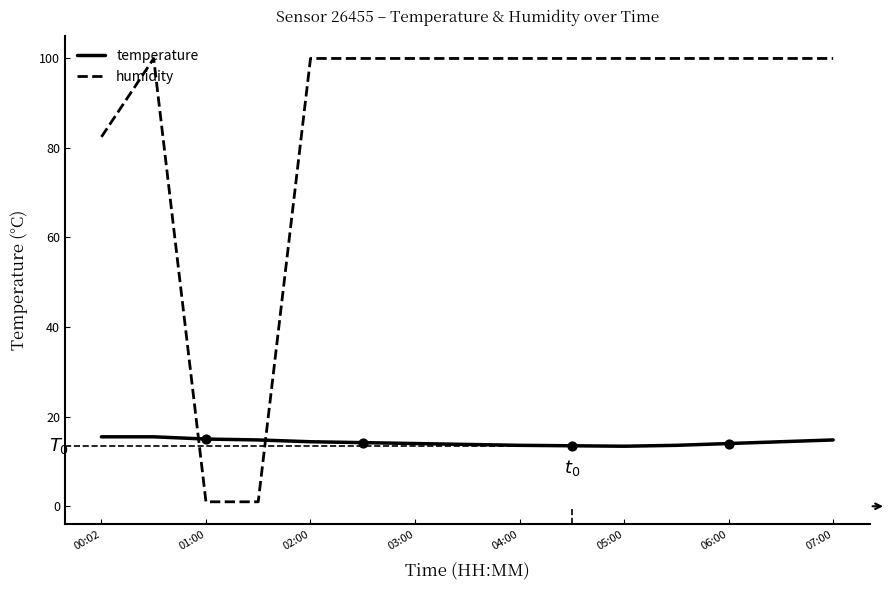

Which series has the largest total across all categories?

humidity